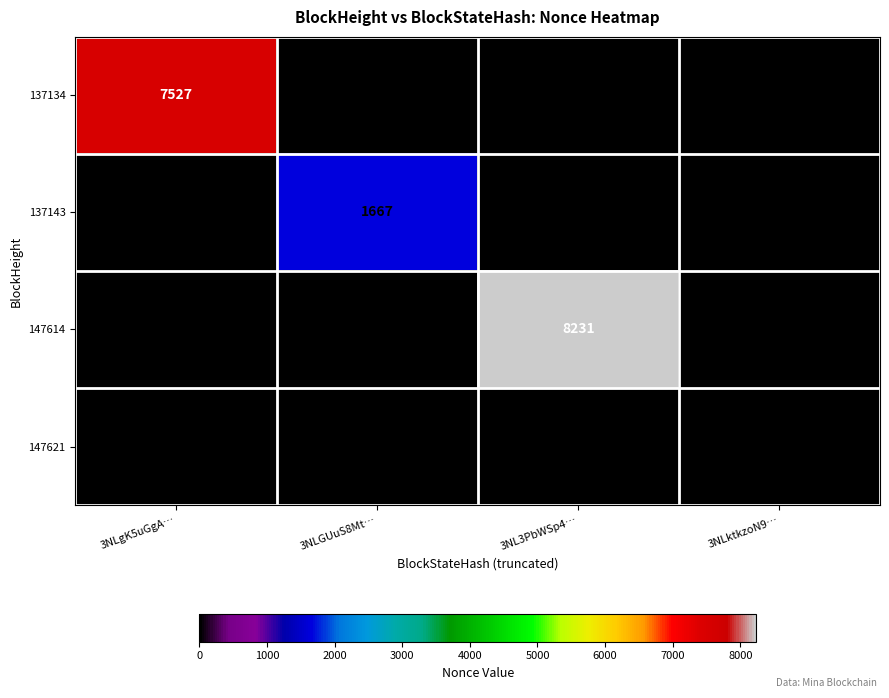

What is the maximum value shown in the chart?

8231